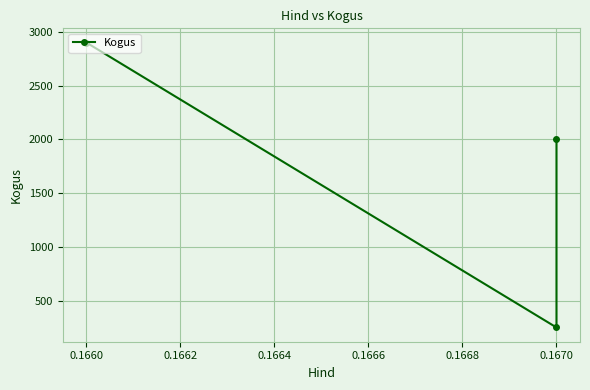

Reading left to right, extract all data points from this chart.

2900	252	2000